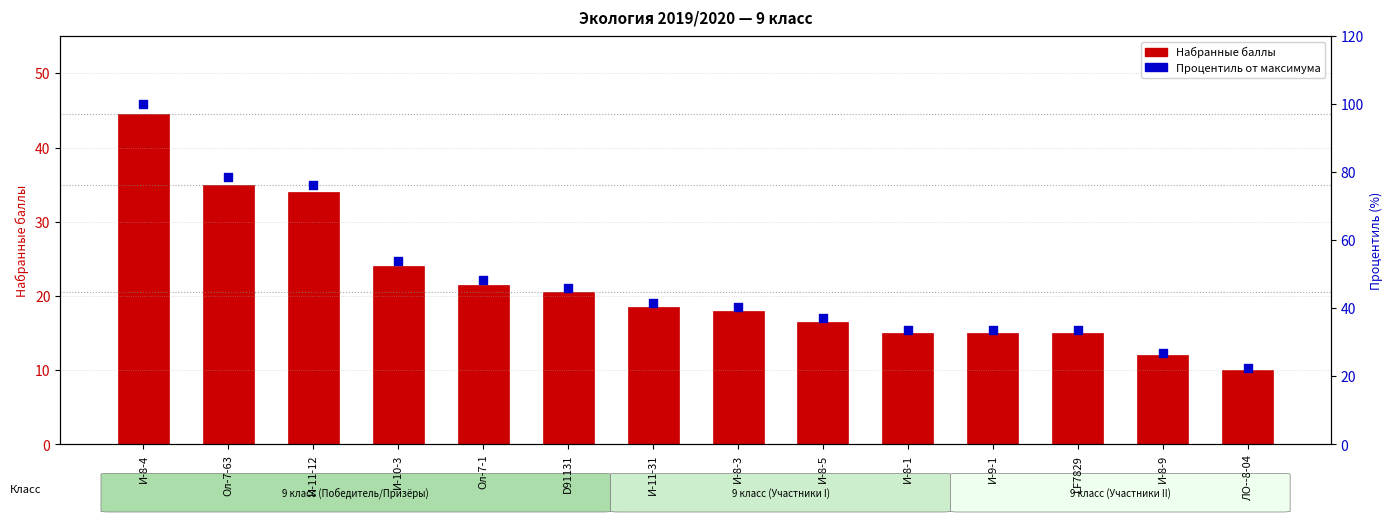

Which series reaches the maximum Y coordinate?

Процентиль от максимума